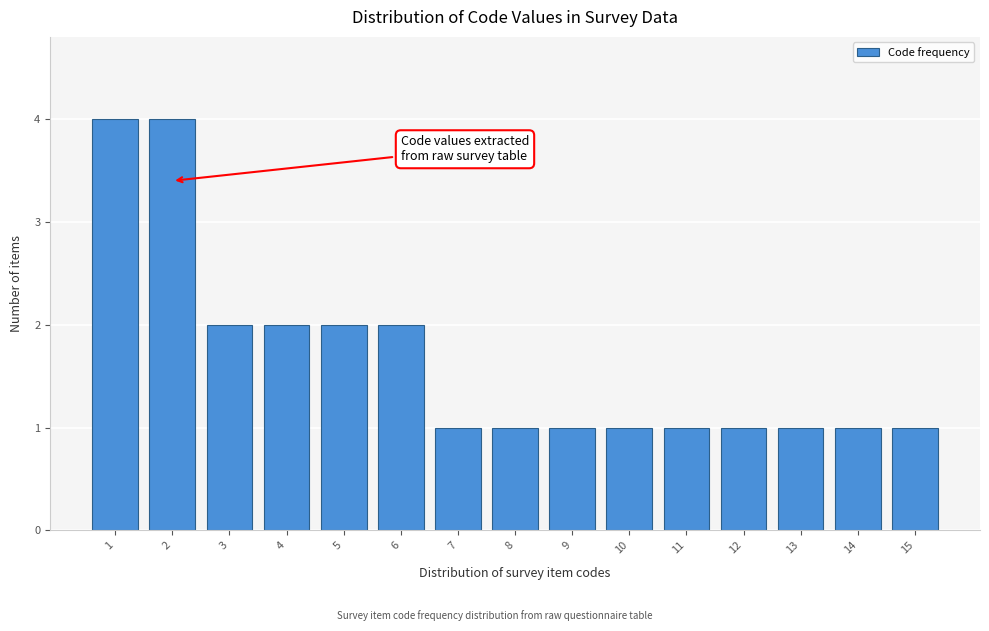

Reading left to right, transcribe all the data shown in this chart.

4	4	2	2	2	2	1	1	1	1	1	1	1	1	1